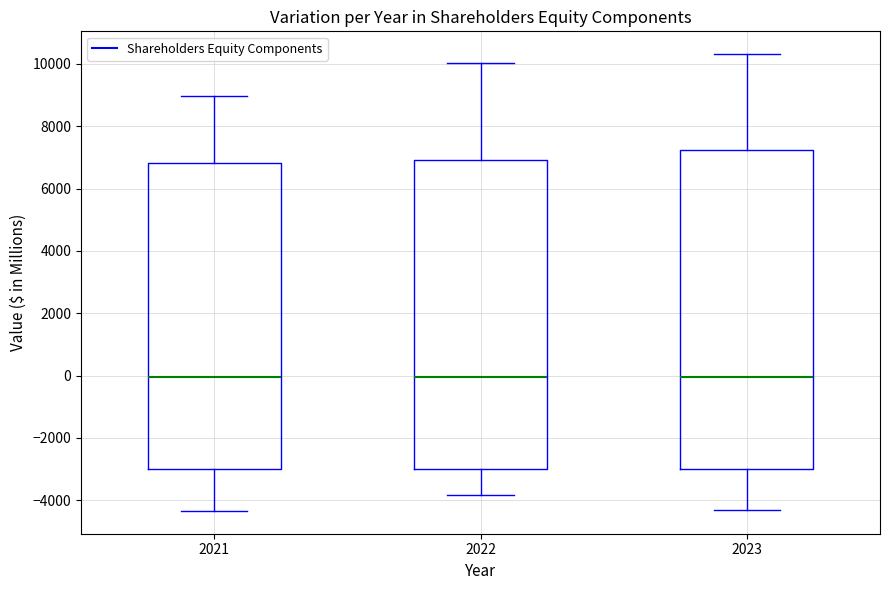

Reading left to right, transcribe this box plot: for each box, give where its median line is, the range the box spans, and where its two whiskers end, as read against the y-axis. The values are not printed on the chart, so give them approximately, as read against the axis.

2021: median 0, box -3000 to 6800, whiskers -4400 to 9000
2022: median 0, box -3000 to 7000, whiskers -3800 to 10000
2023: median 0, box -3000 to 7200, whiskers -4400 to 10400